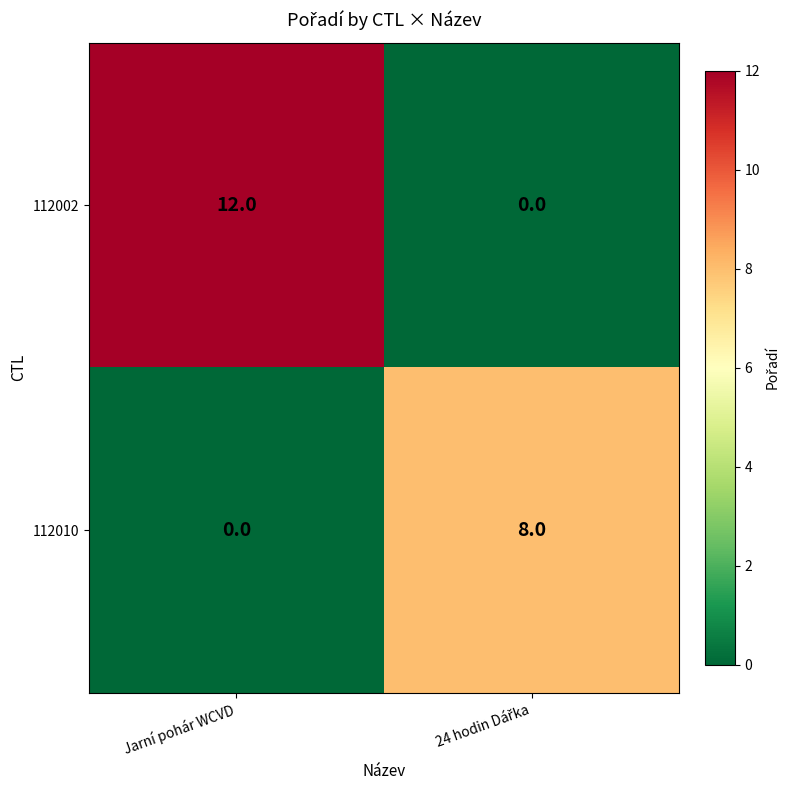

List the series in order of their peak value, highest first.

112002, 112010